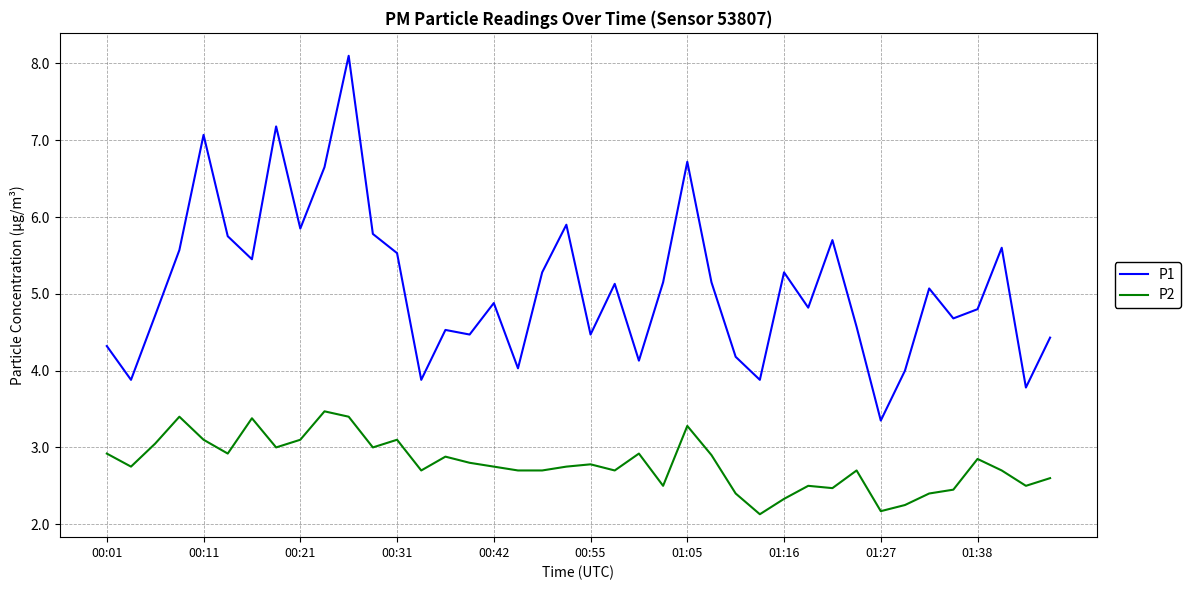

What is the greatest value displayed?

8.1